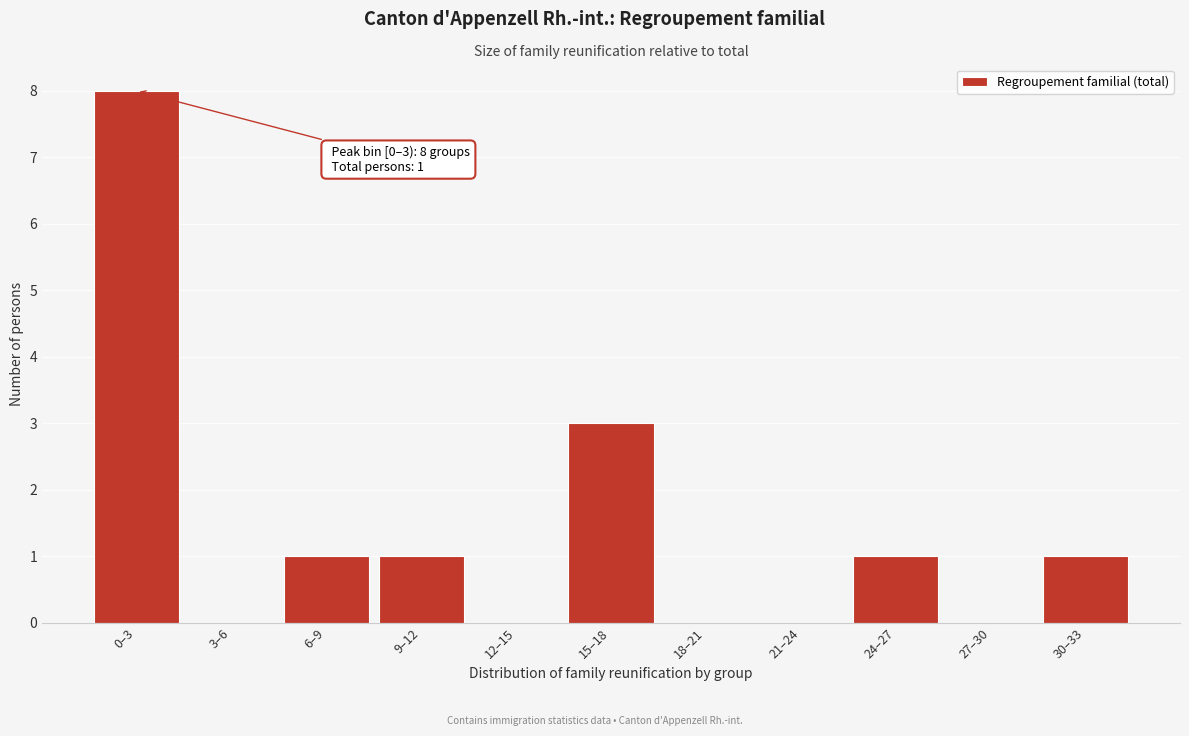

Reading left to right, what are all the values shown in this chart?

0–3=8	3–6=0	6–9=1	9–12=1	12–15=0	15–18=3	18–21=0	21–24=0	24–27=1	27–30=0	30–33=1